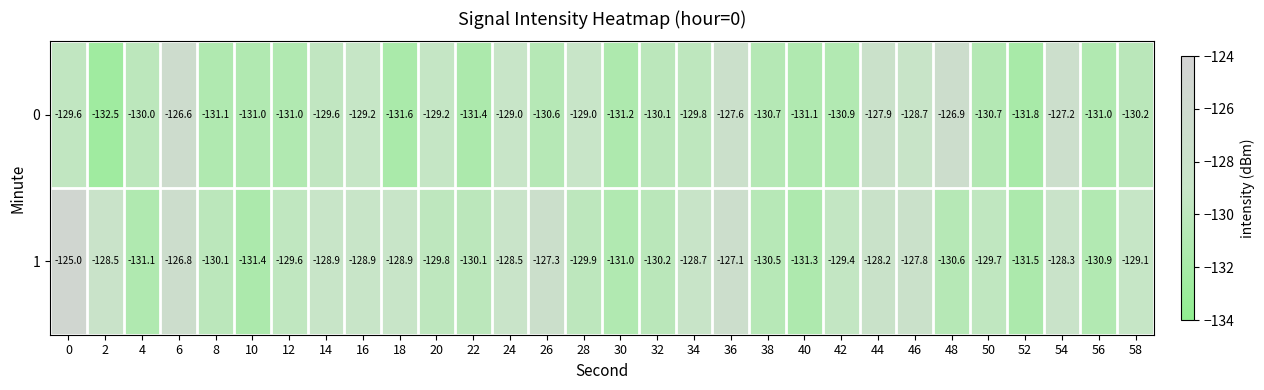

Which series has the largest range (max minus min)?

1